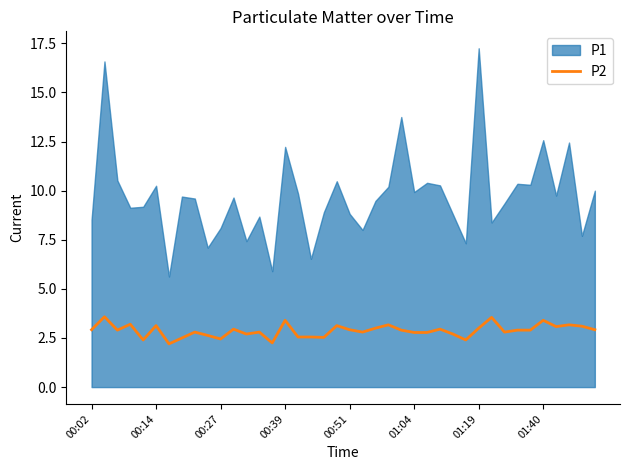

Is it true that P2 equals 1.1 at 00:02?

False